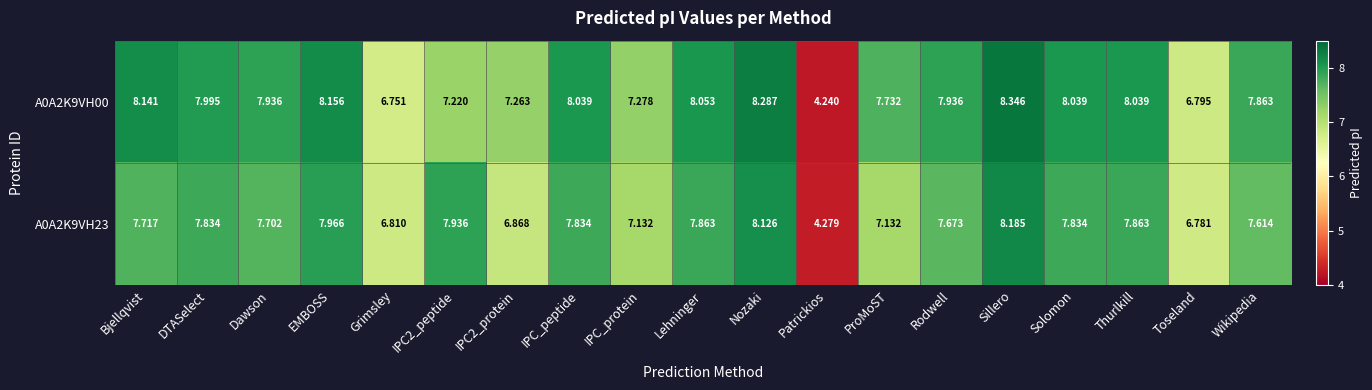

Which series changed the most between DTASelect and Toseland?

A0A2K9VH00